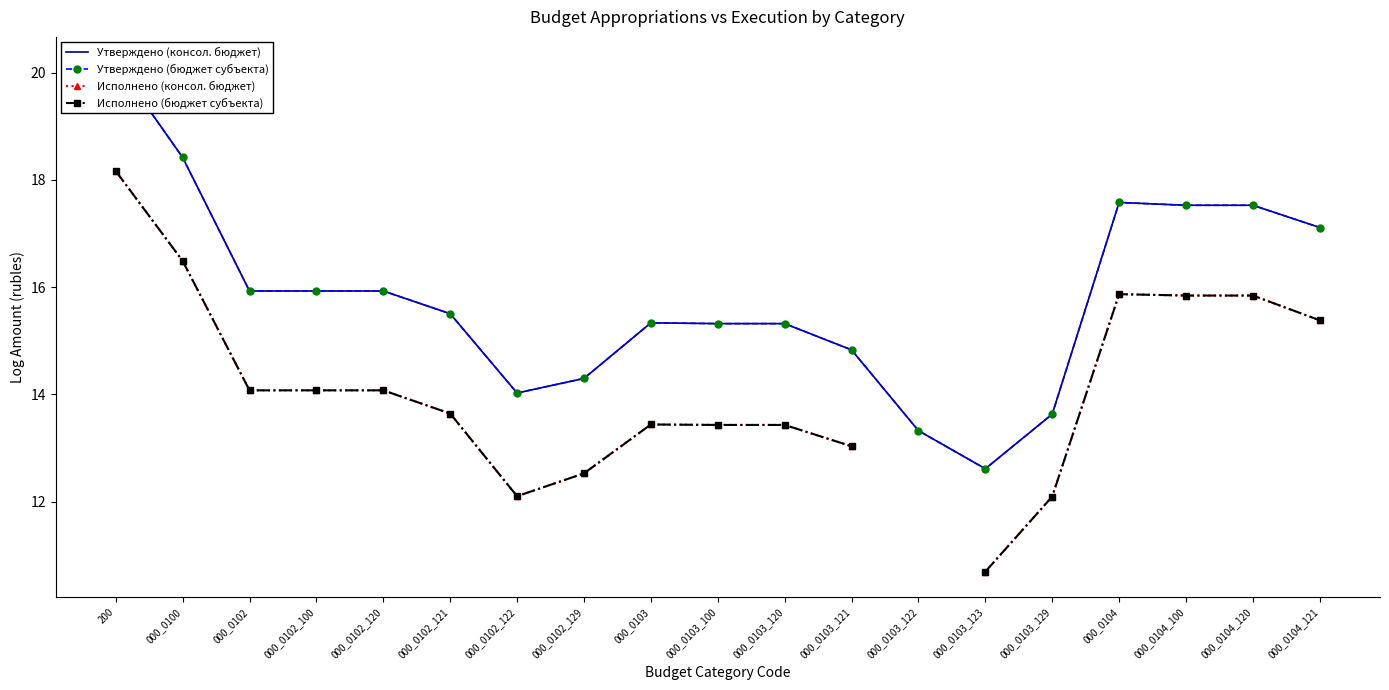

What position from the left is 000_0100?

2